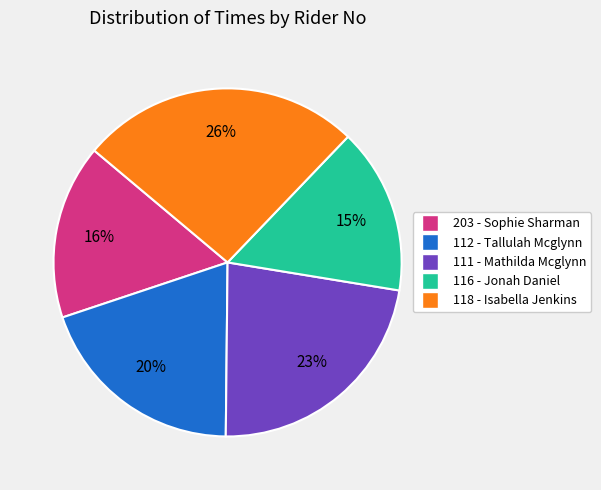

Count the number of slices in the pie.

5